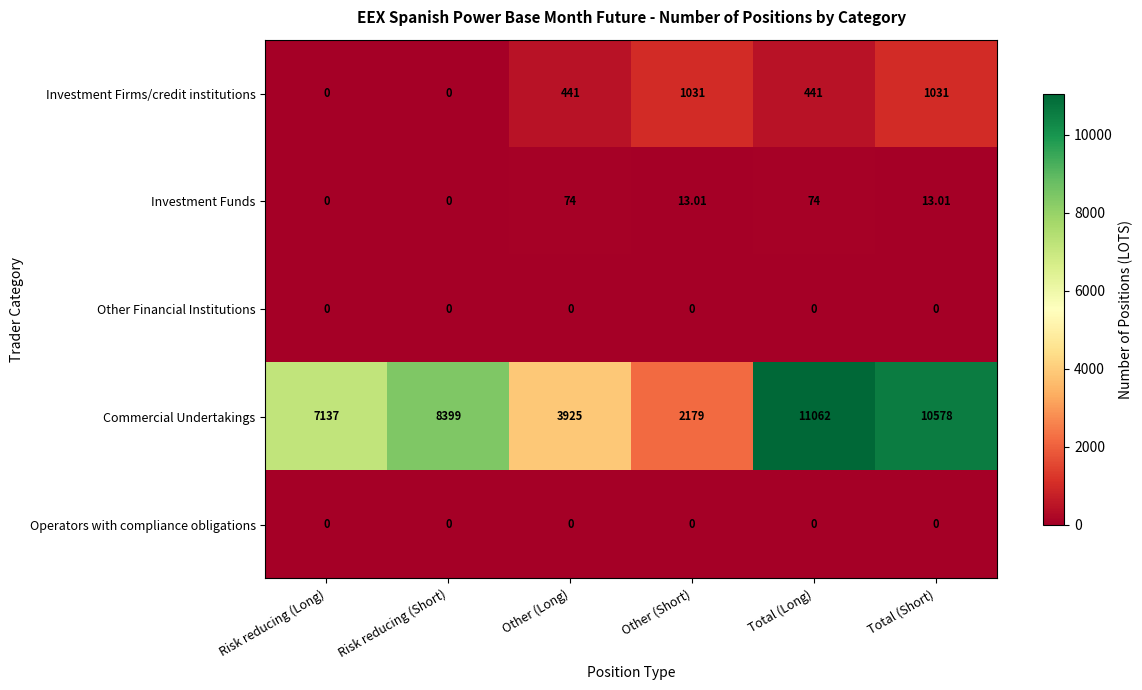

Which series has the largest total across all categories?

Commercial Undertakings